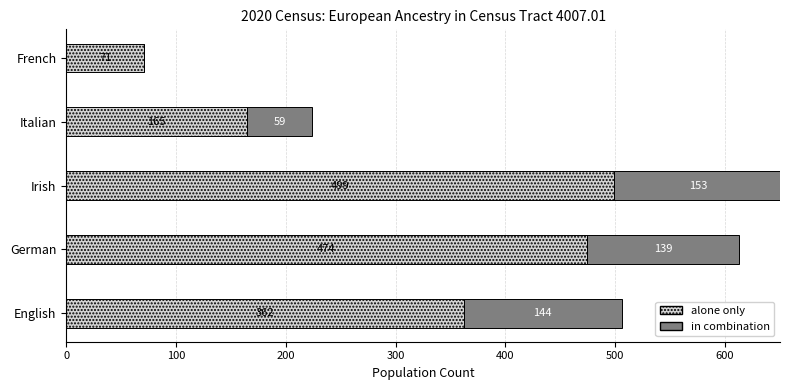

Which category has the highest value in the alone only series?

Irish